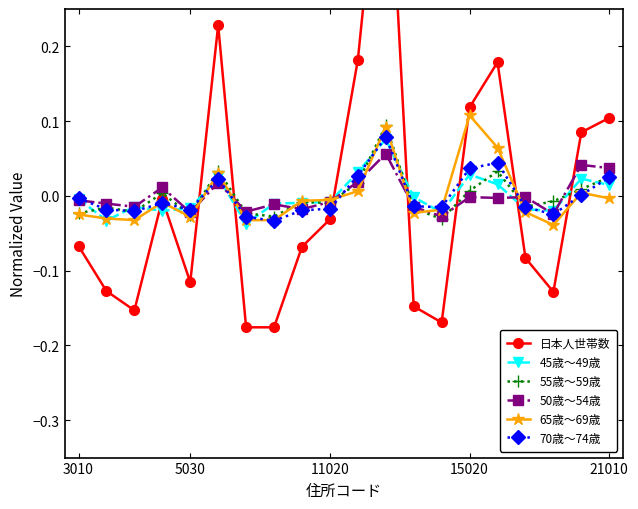

How many data points in 日本人世帯数 are less than 0?

13